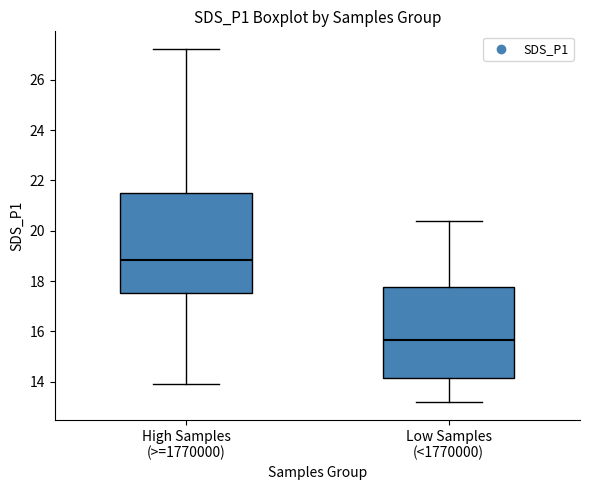

Reading left to right, read every box against the y-axis: the position of its median line, the range the box covers, and the ends of its whiskers. The values are not printed on the chart, so give them approximately, as read against the axis.

High Samples (>=1770000): median 18.8, box 17.6 to 21.4, whiskers 14.0 to 27.2
Low Samples (<1770000): median 15.6, box 14.2 to 17.8, whiskers 13.2 to 20.4